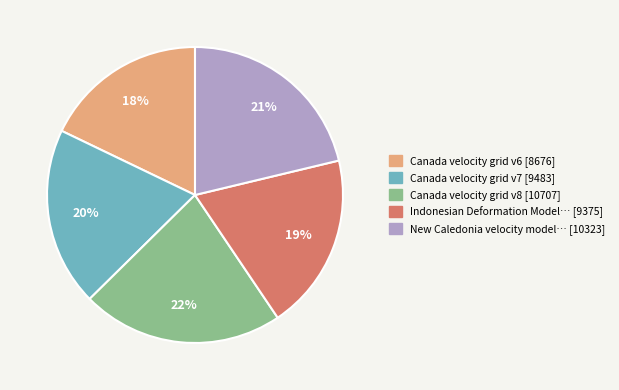

Is there a majority slice in this chart?

No